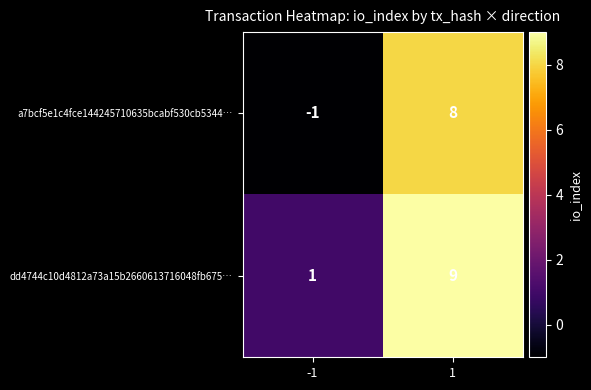

What is the maximum value shown in the chart?

9